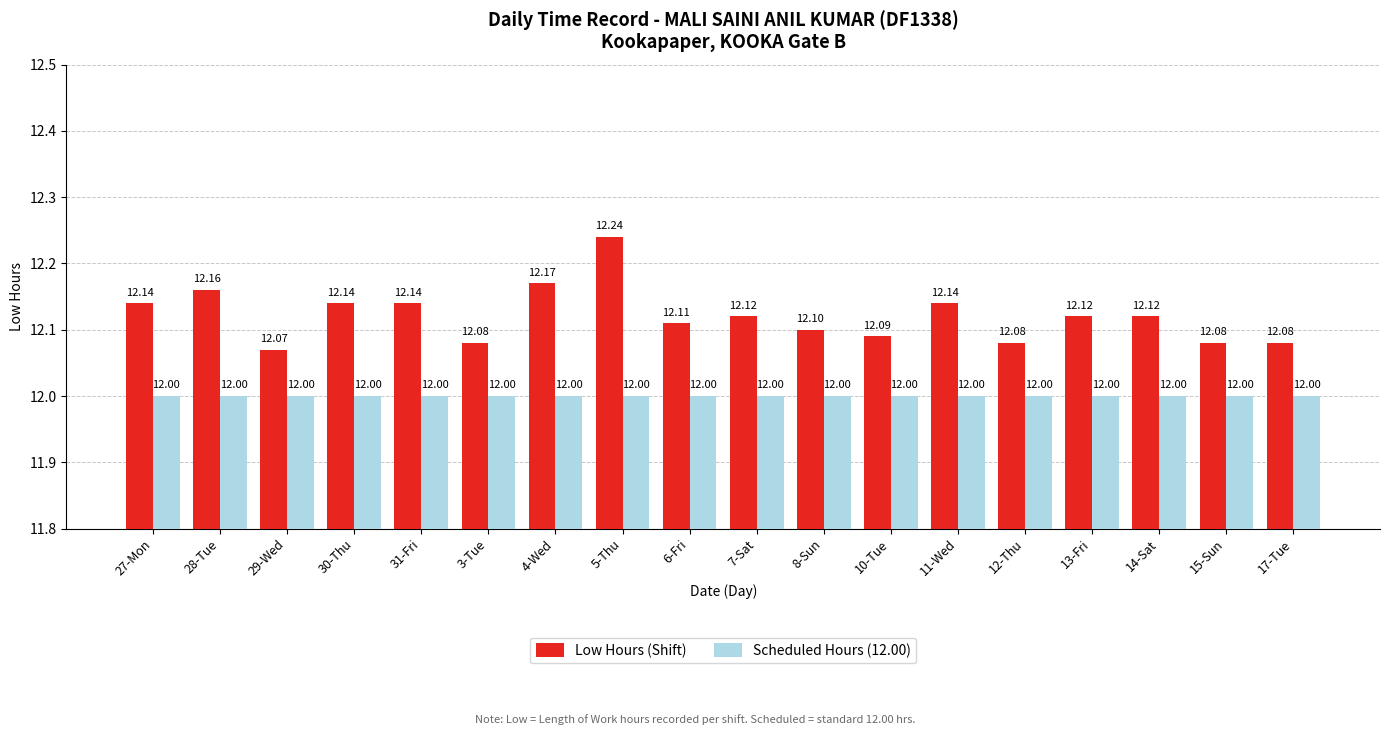

Which series has the largest total across all categories?

Low Hours (Shift)